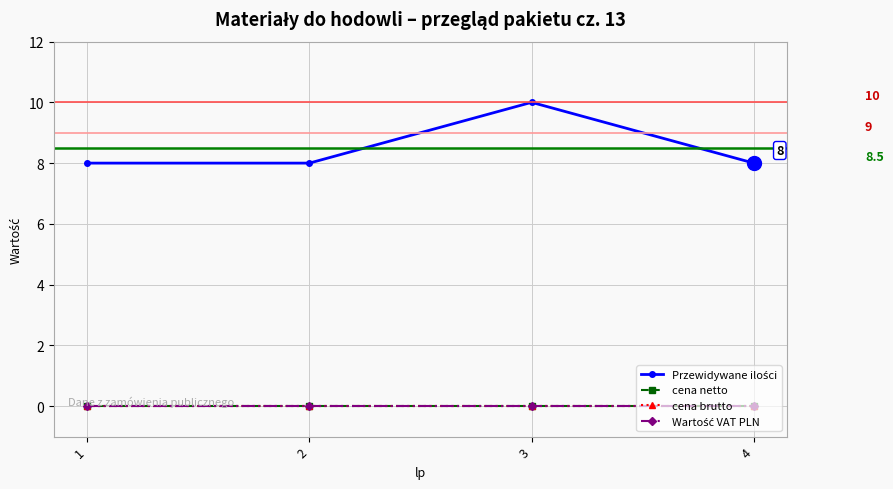

Does the chart have visible grid lines?

Yes